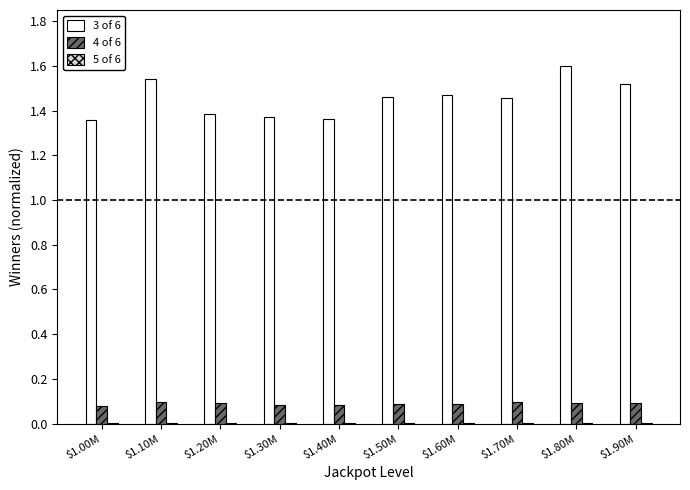

Is it true that 4 of 6 equals 0.1 at $1.20M?

True